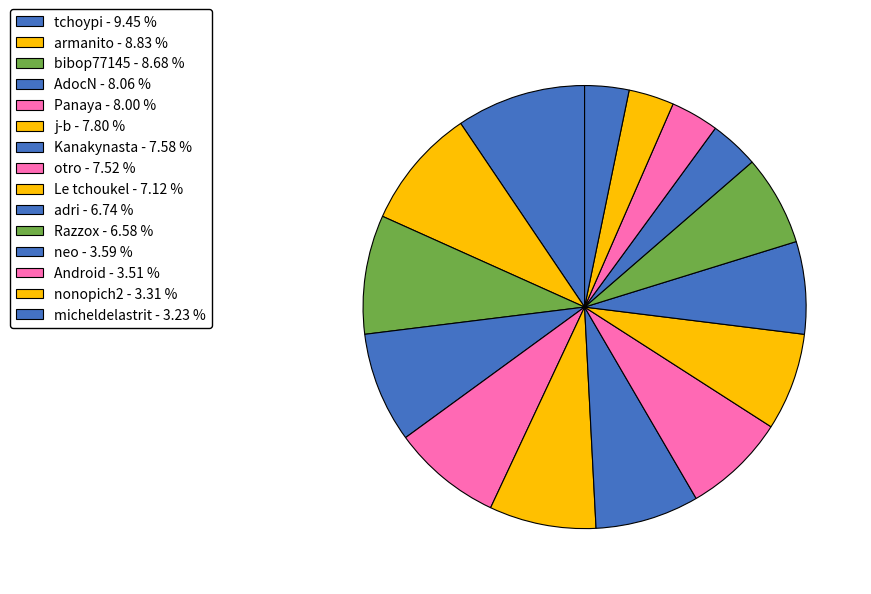

Between adri and tchoypi, which is larger?

tchoypi